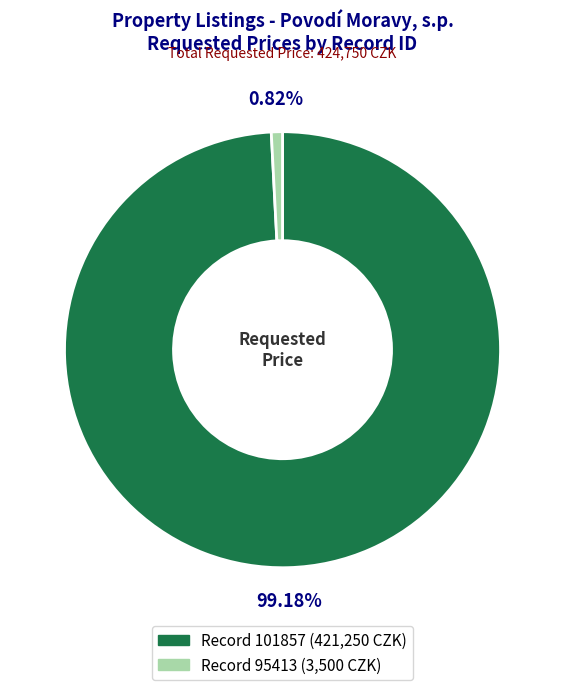

Which category has the smallest portion of the pie?

Record 95413 (3,500 CZK)